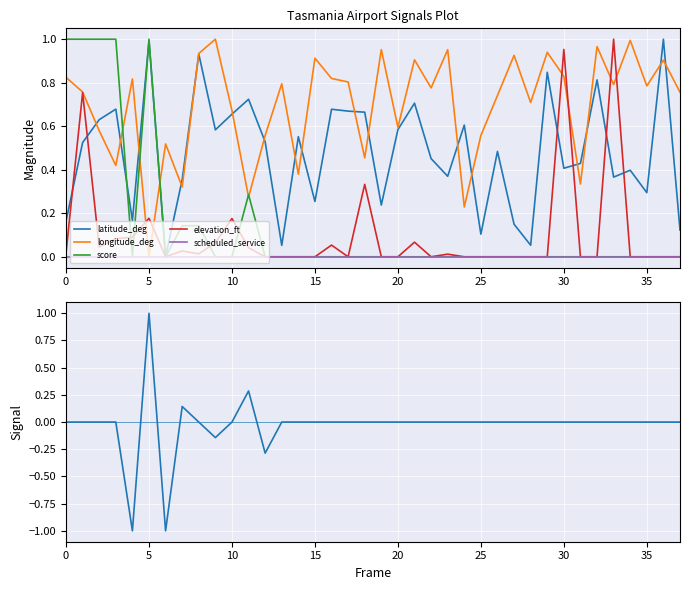

The elevation_ft series shows -0.4 at 12. True or false?

False